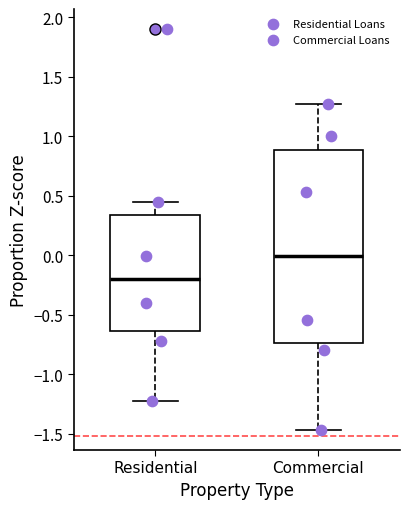

Reading left to right, read every box against the y-axis: the position of its median line, the range the box covers, and the ends of its whiskers. The values are not printed on the chart, so give them approximately, as read against the axis.

Residential: median -0.20, box -0.65 to 0.35, whiskers -1.25 to 0.45
Commercial: median 0.00, box -0.75 to 0.90, whiskers -1.45 to 1.25